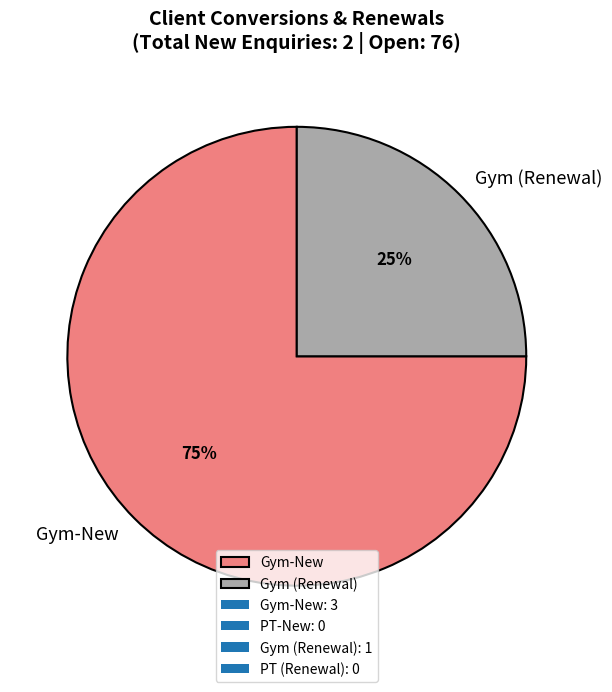

True or false: Gym (Renewal) accounts for 39% of the total.

False